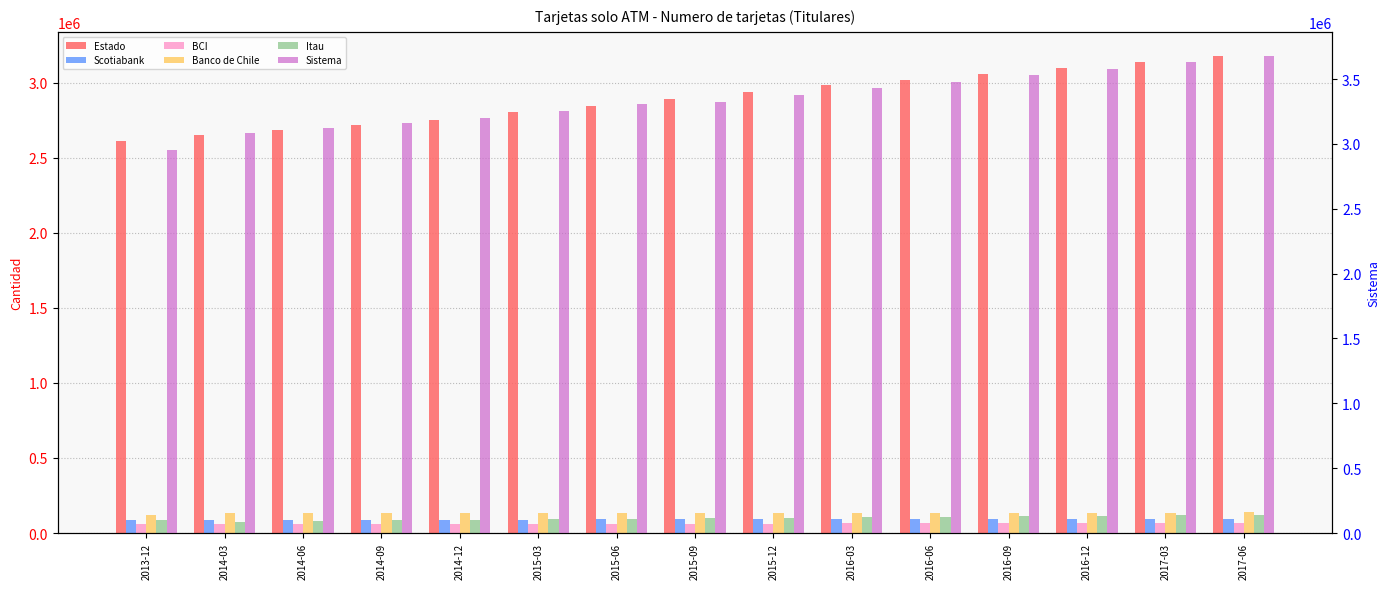

Rank the categories by BCI value from highest to lowest.

2017-06, 2017-03, 2016-12, 2016-09, 2016-06, 2016-03, 2015-12, 2015-09, 2015-06, 2015-03, 2014-12, 2014-09, 2014-06, 2014-03, 2013-12